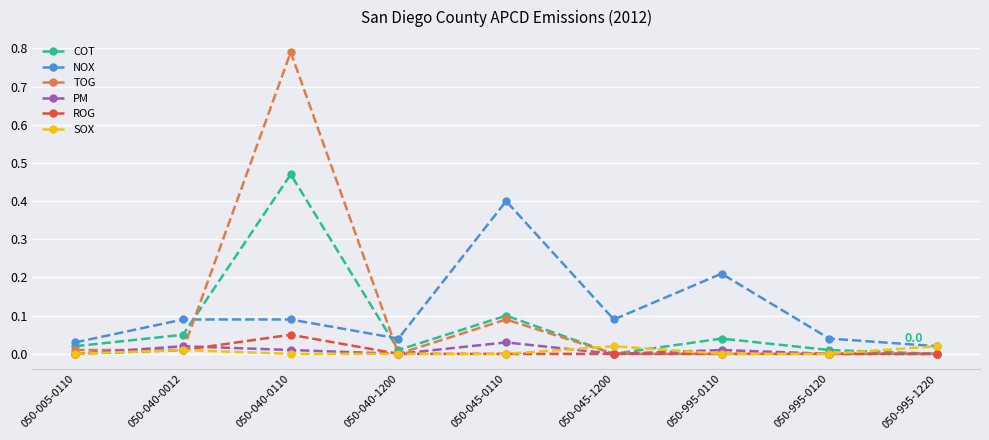

Which series changed the most between 050-040-0110 and 050-040-1200?

TOG